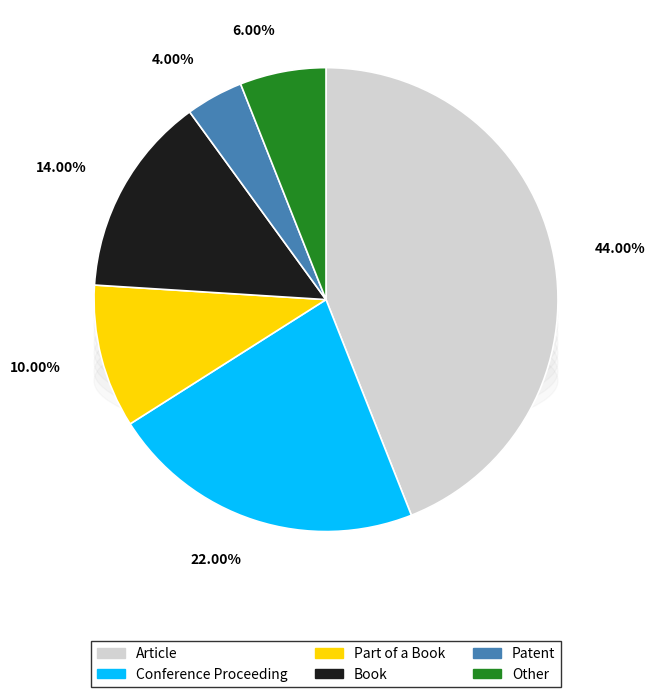

True or false: Article accounts for 44% of the total.

True